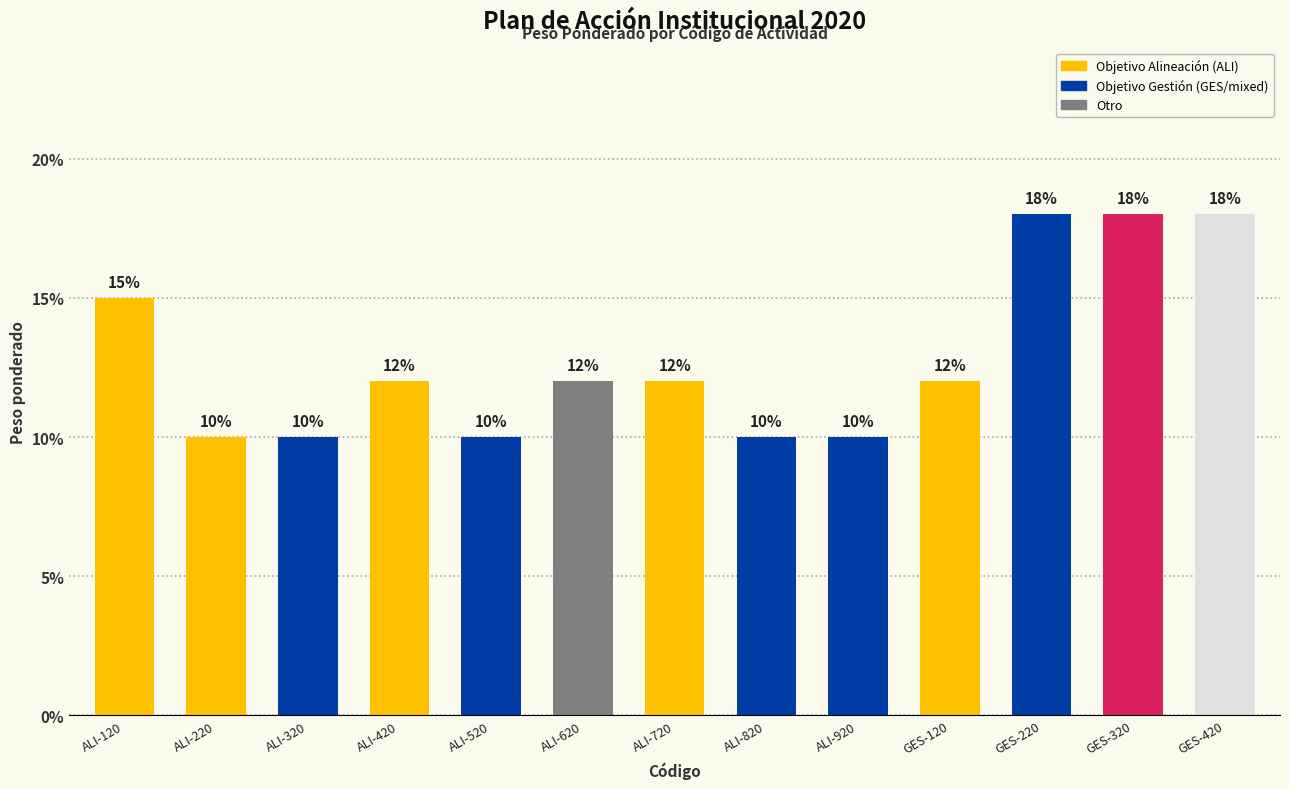

At which label is the value closest to 0?

ALI-220